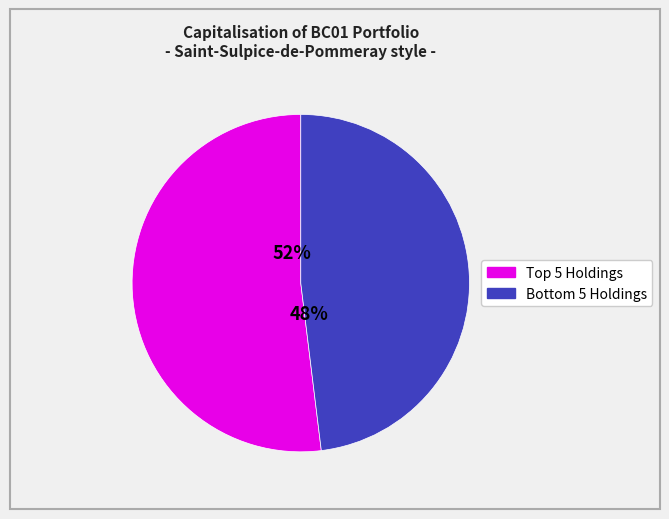

Is there a majority slice in this chart?

Yes